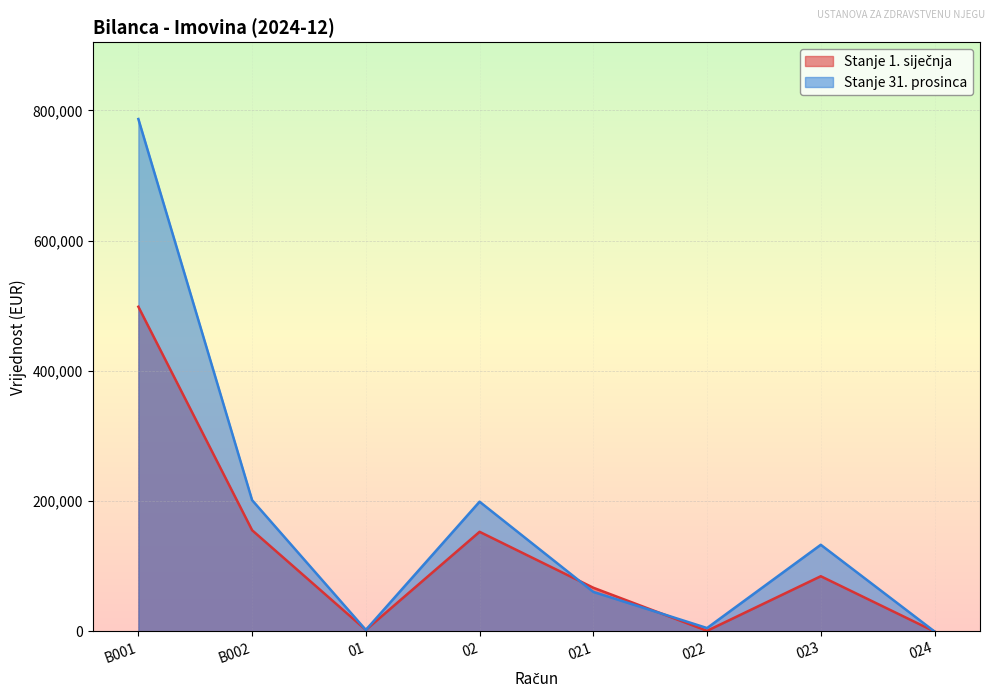

Reading right to left, what are all the values shown in this chart?

Stanje 1. siječnja: 0.0	84818.5	1015.9	67185.3	153019.6	2451.7	155471.4	498487.1
Stanje 31. prosinca: 0.0	133104.0	5303.2	60831.7	199239.0	2368.8	201607.7	786608.9